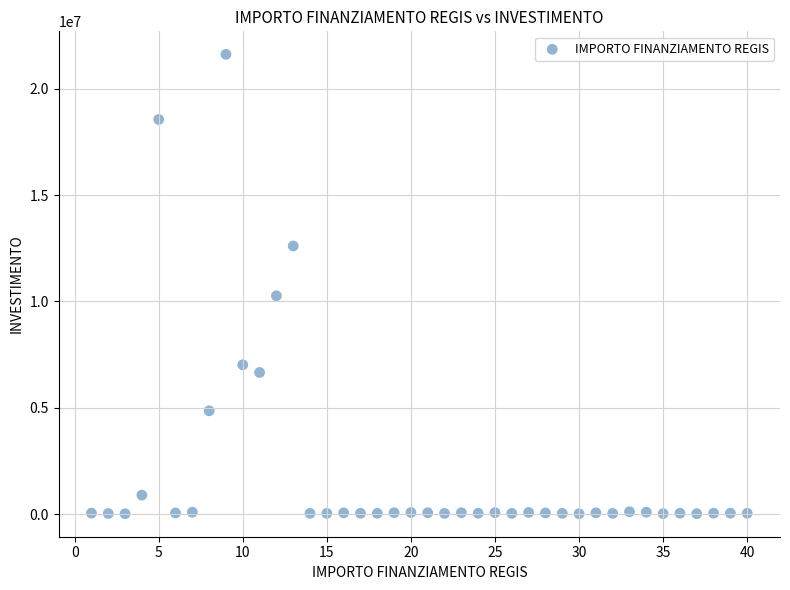

What is the range of X values (max minus min)?

39.0